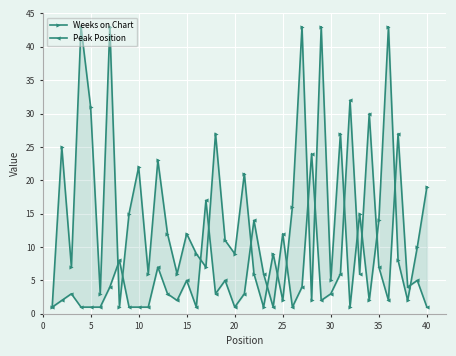

What are all the series names shown in the legend?

Weeks on Chart, Peak Position